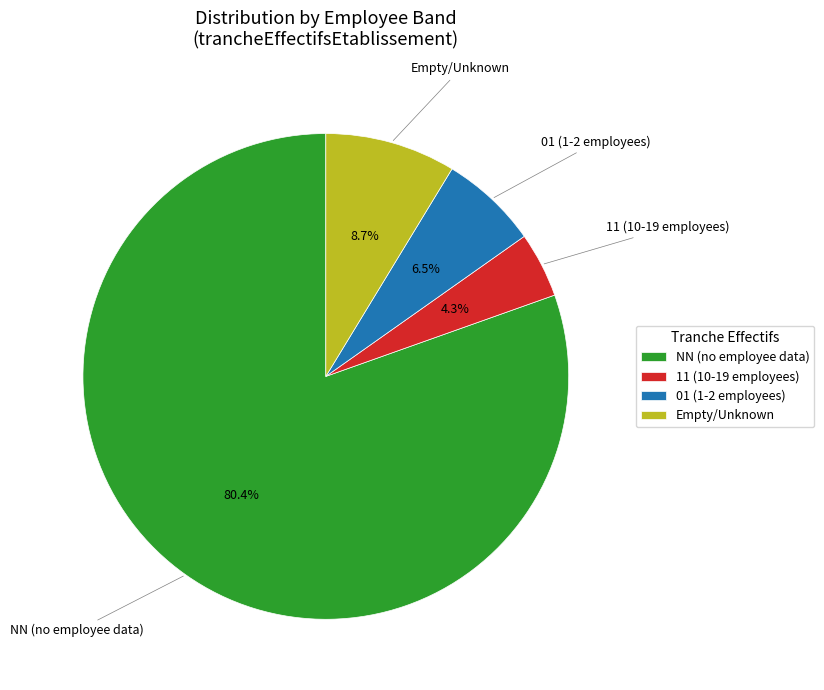

To the nearest percent, what is the difference between the largest and smallest slice percentages?

76%